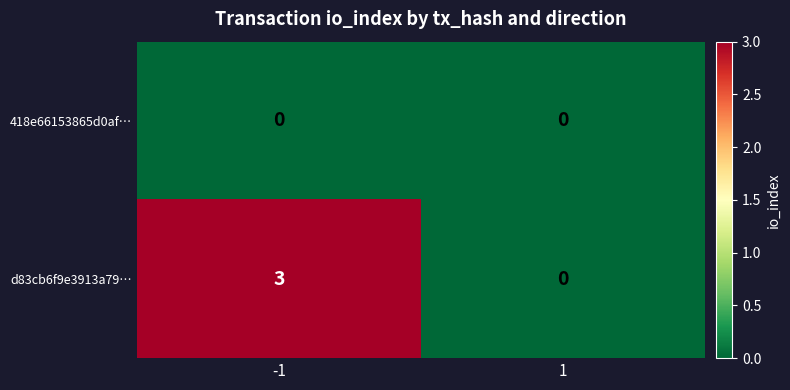

What is the sum of all d83cb6f9e3913a79… values?

3